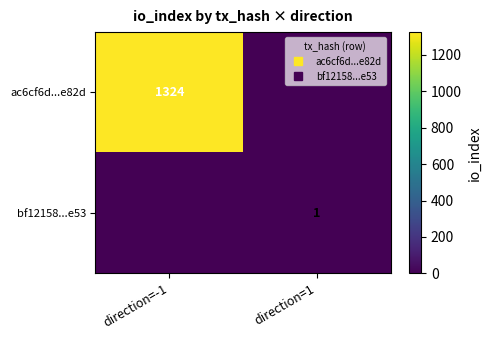

Which series has the widest spread of values?

ac6cf6d...e82d